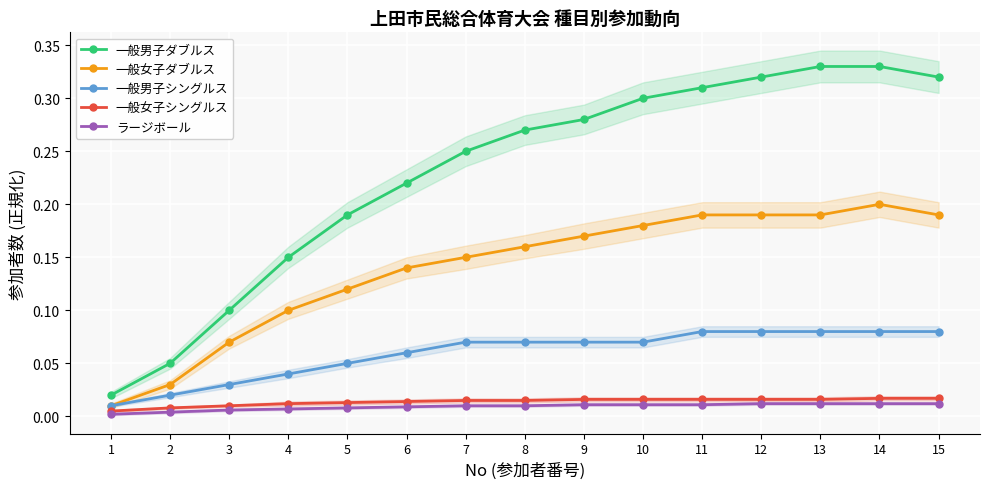

Reading right to left, transcribe all the data shown in this chart.

一般男子ダブルス: 0.3	0.3	0.3	0.3	0.3	0.3	0.3	0.3	0.2	0.2	0.2	0.1	0.1	0.1	0.0
一般女子ダブルス: 0.2	0.2	0.2	0.2	0.2	0.2	0.2	0.2	0.1	0.1	0.1	0.1	0.1	0.0	0.0
一般男子シングルス: 0.1	0.1	0.1	0.1	0.1	0.1	0.1	0.1	0.1	0.1	0.1	0.0	0.0	0.0	0.0
一般女子シングルス: 0.0	0.0	0.0	0.0	0.0	0.0	0.0	0.0	0.0	0.0	0.0	0.0	0.0	0.0	0.0
ラージボール: 0.0	0.0	0.0	0.0	0.0	0.0	0.0	0.0	0.0	0.0	0.0	0.0	0.0	0.0	0.0